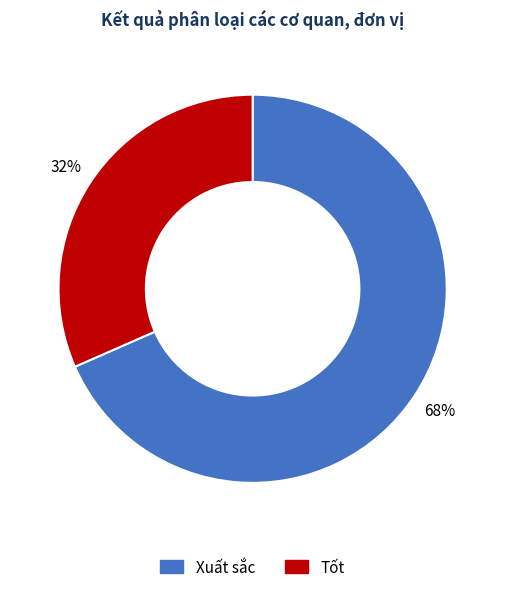

Does Xuất sắc account for over 50% of the chart?

Yes